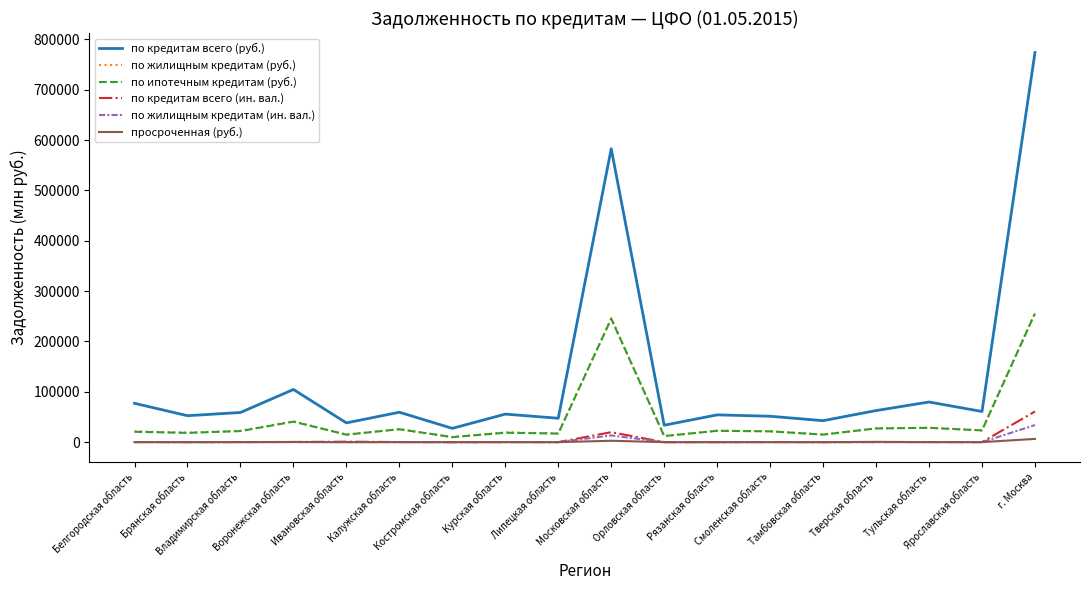

True or false: по кредитам всего (руб.) and по кредитам всего (ин. вал.) cross at least once.

False